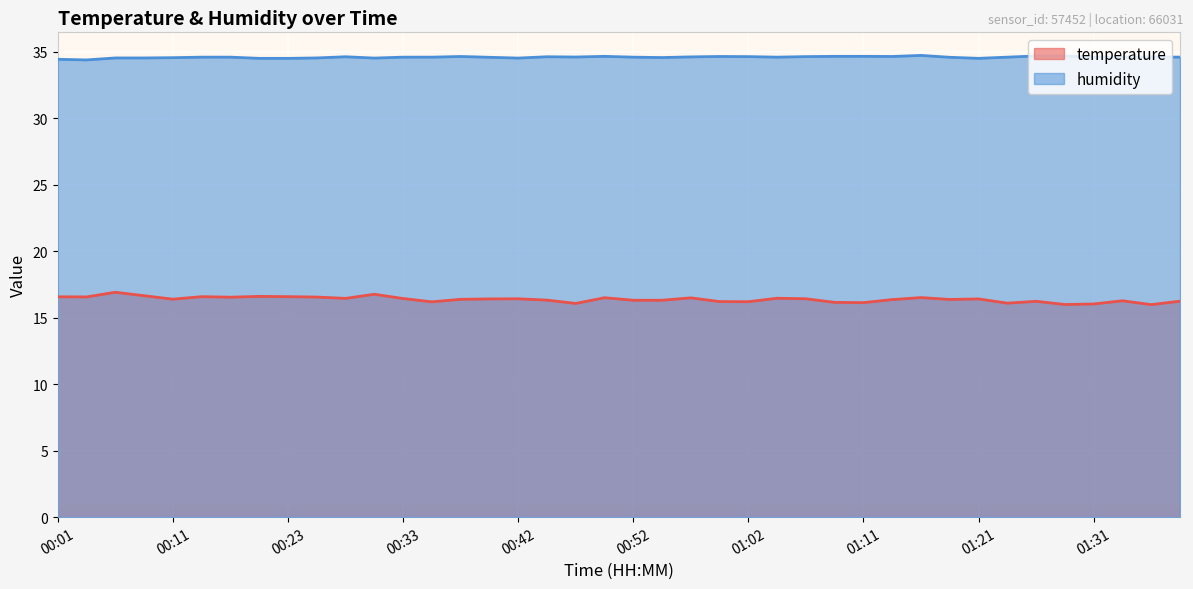

Is it true that humidity equals 15.0 at 00:40?

False